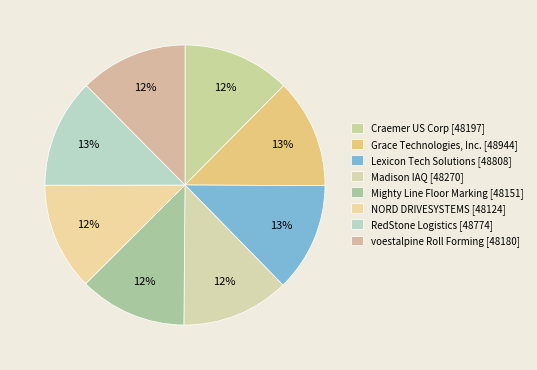

Is there a majority slice in this chart?

No